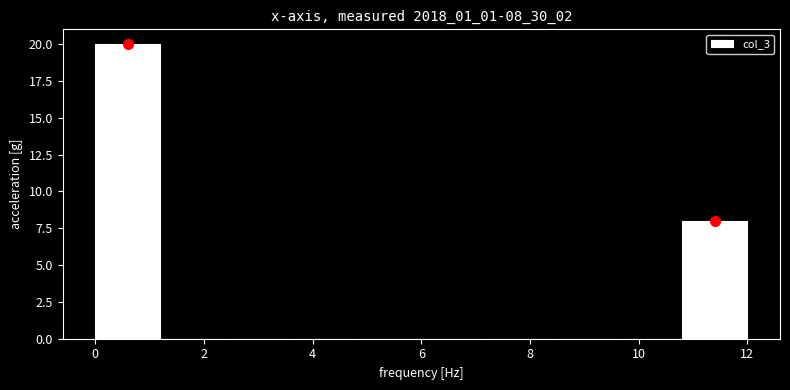

Reading left to right, list every bar in this chart as the range it spans on the x-axis followed by its height. The values are not printed on the chart, so give them approximately, as read against the axis.

0.0 to 1.2: 20
1.2 to 2.4: 0
2.4 to 3.6: 0
3.6 to 4.8: 0
4.8 to 6.0: 0
6.0 to 7.2: 0
7.2 to 8.4: 0
8.4 to 9.6: 0
9.6 to 10.8: 0
10.8 to 12.0: 8